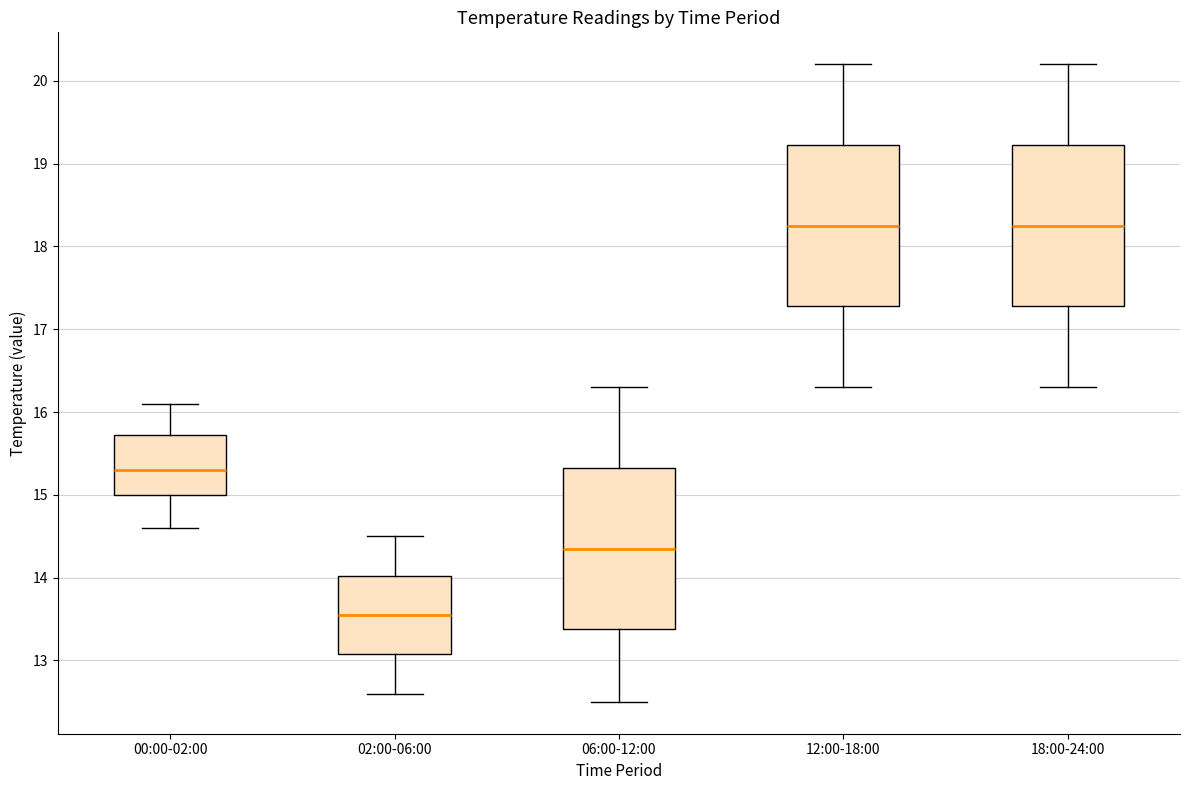

Where is the upper edge of the box for 06:00-12:00 on the y-axis? The values are not printed on the chart, so give them approximately, as read against the axis.

15.3